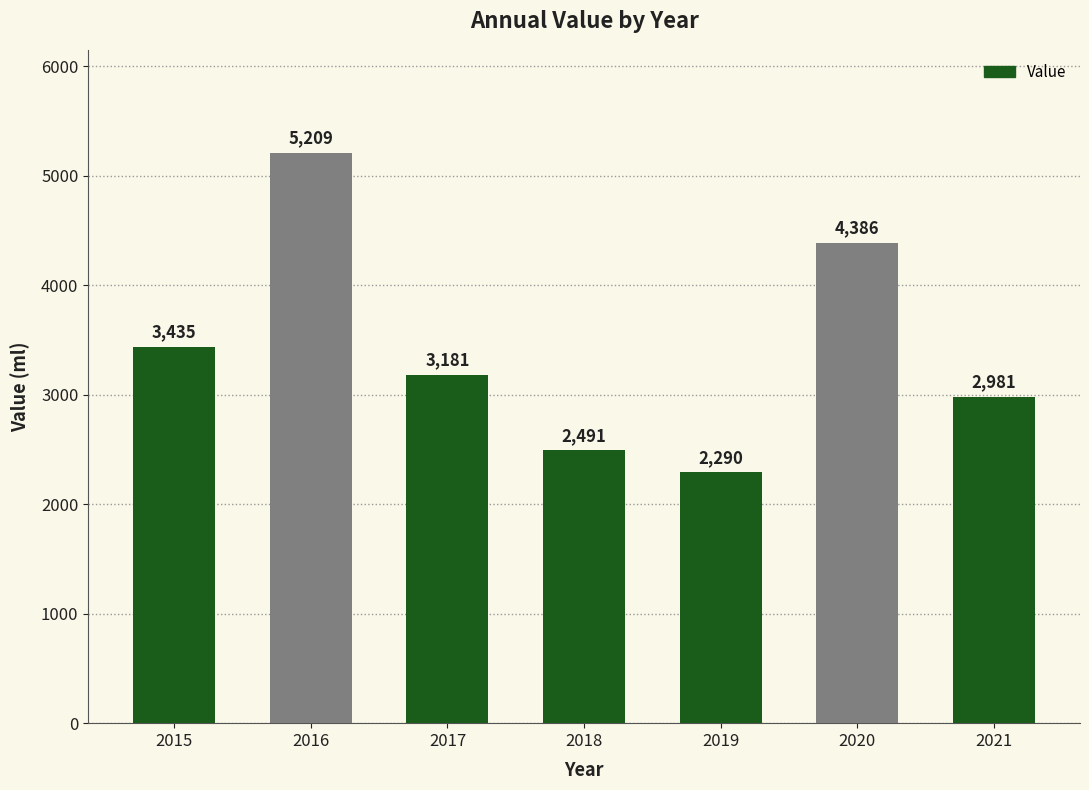

How many values are below 3181?

3